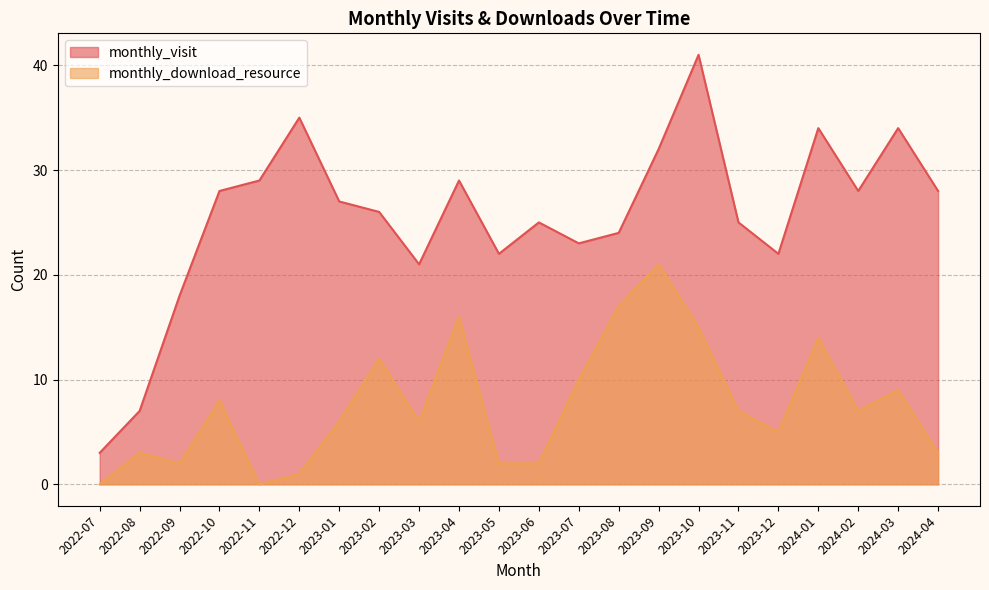

Between 2022-11 and 2023-10, which series saw the biggest shift?

monthly_download_resource